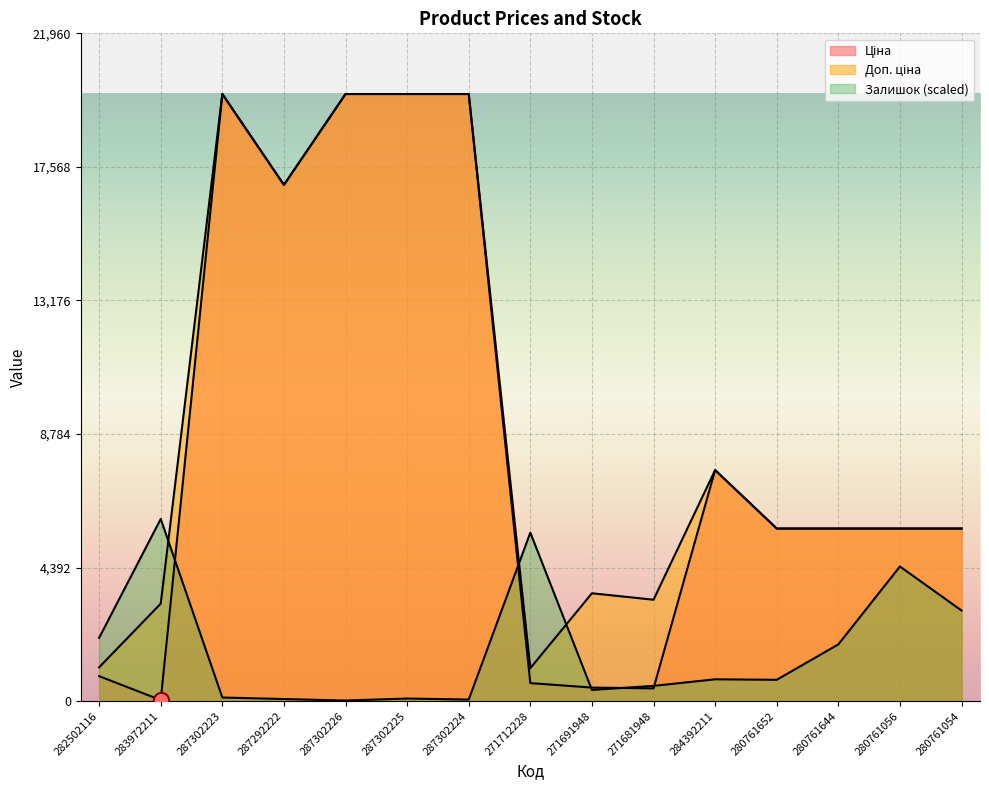

Which series has the largest total across all categories?

Доп. ціна